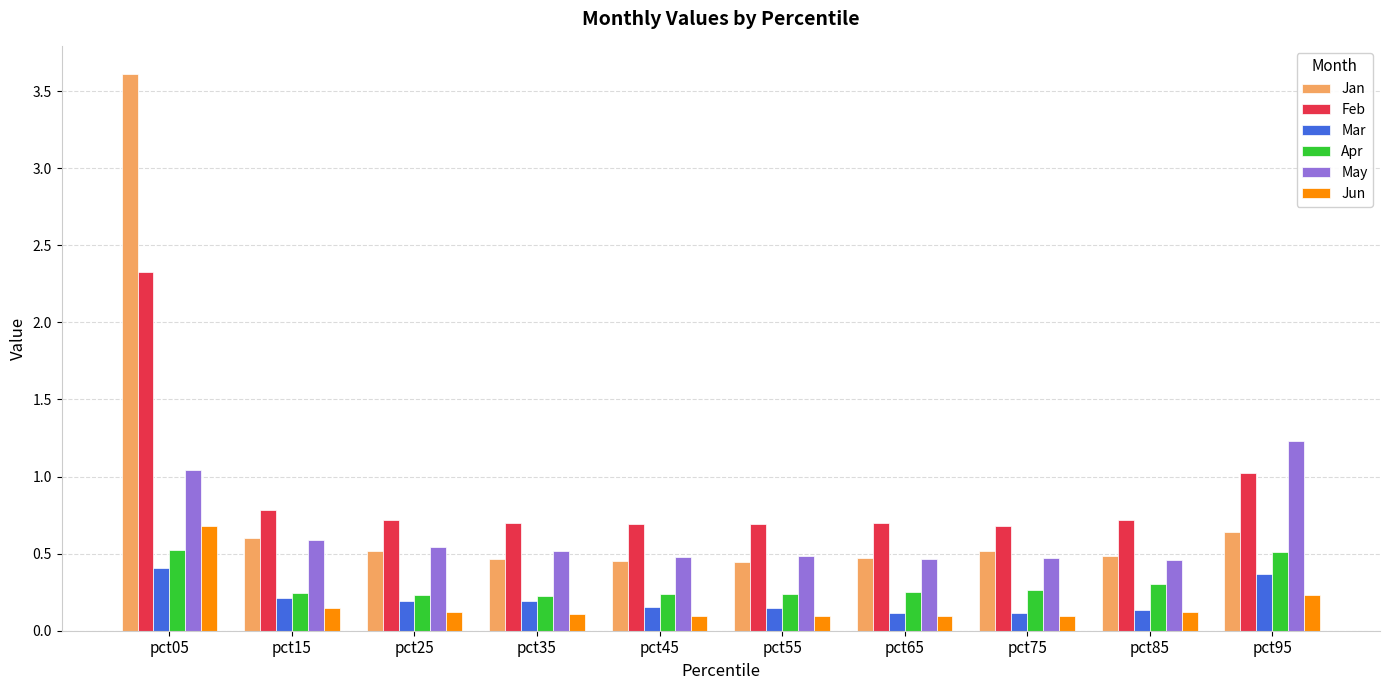

Does the chart contain any negative values?

No